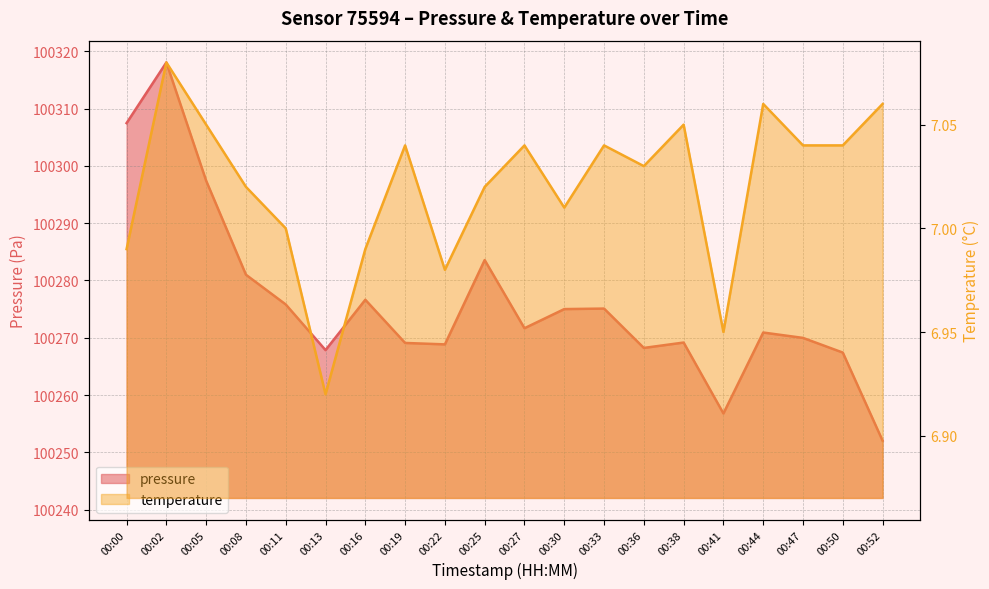

At which category does the chart reach its peak across all series?

00:02